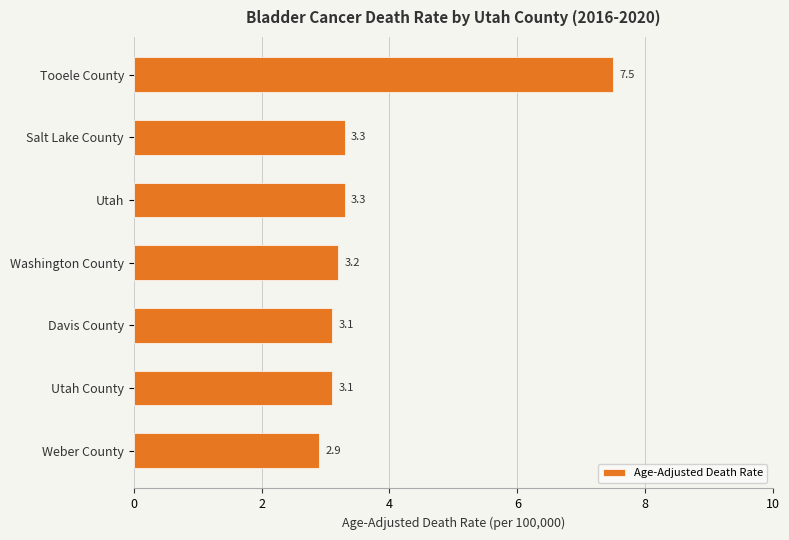

What is the sum of all values?

26.4